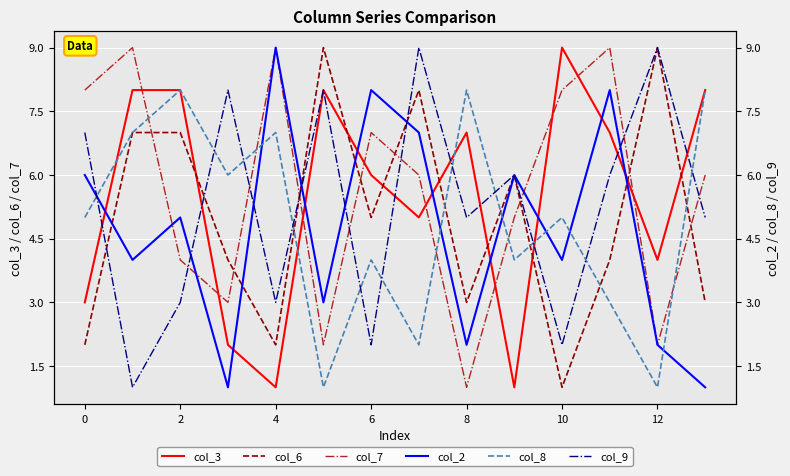

What is the label of the 11th point from the left?

10